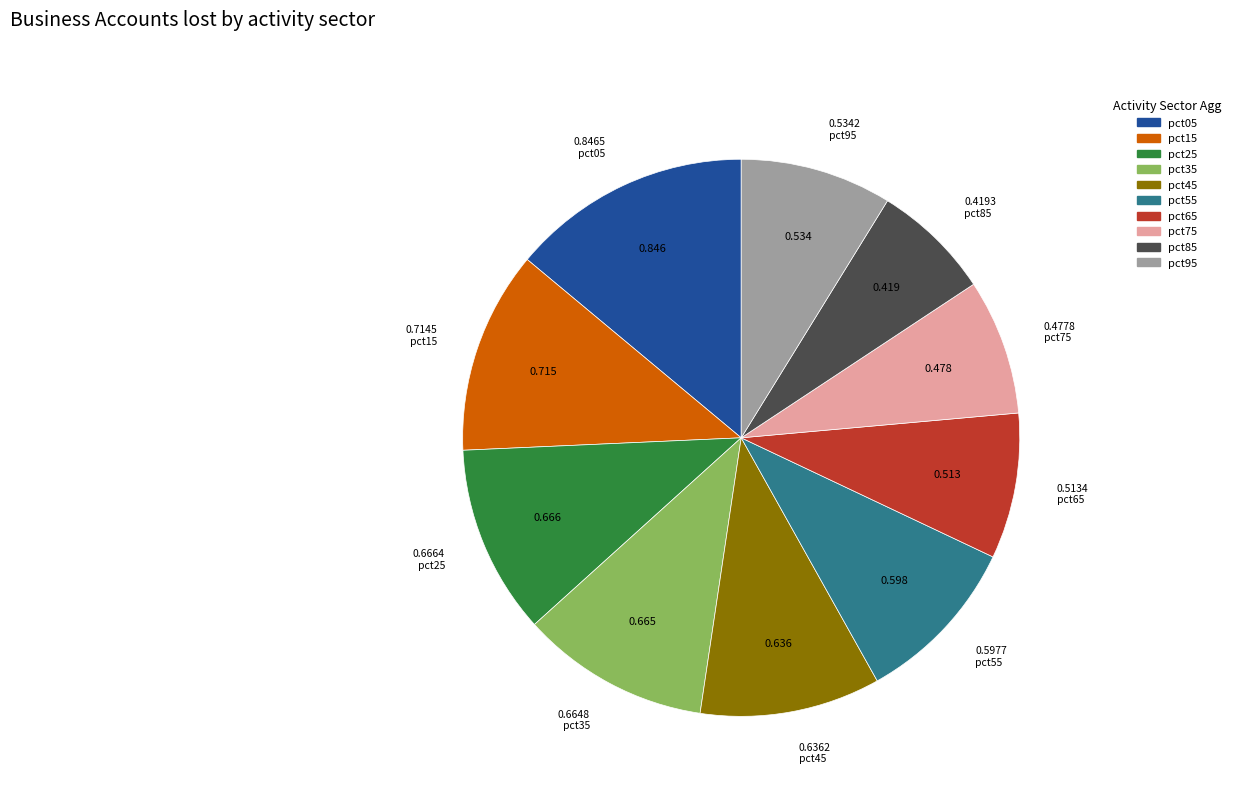

Which category has the biggest portion of the pie?

pct05